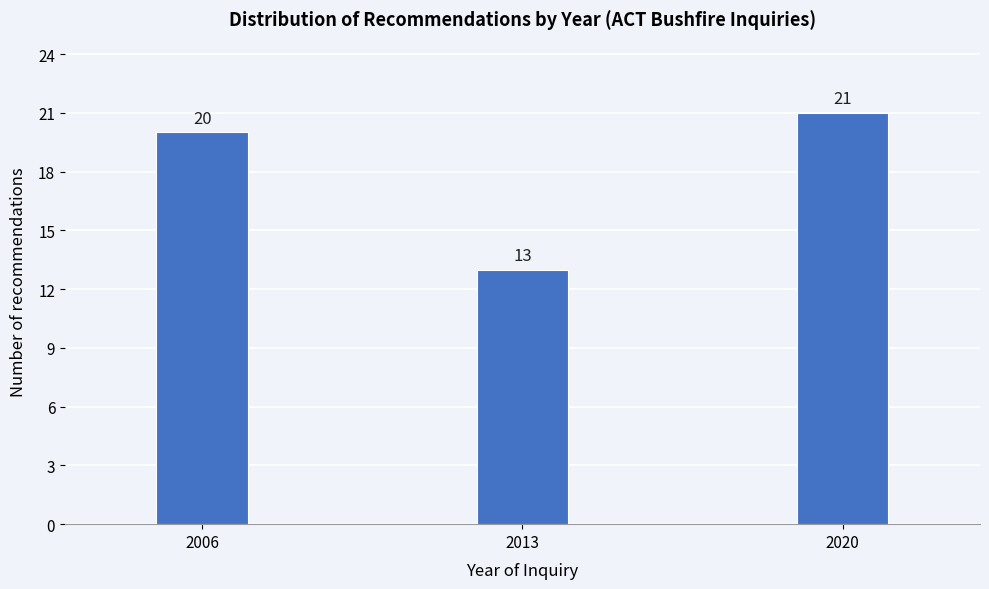

Reading right to left, list all the values displayed in this chart.

2020=21	2013=13	2006=20